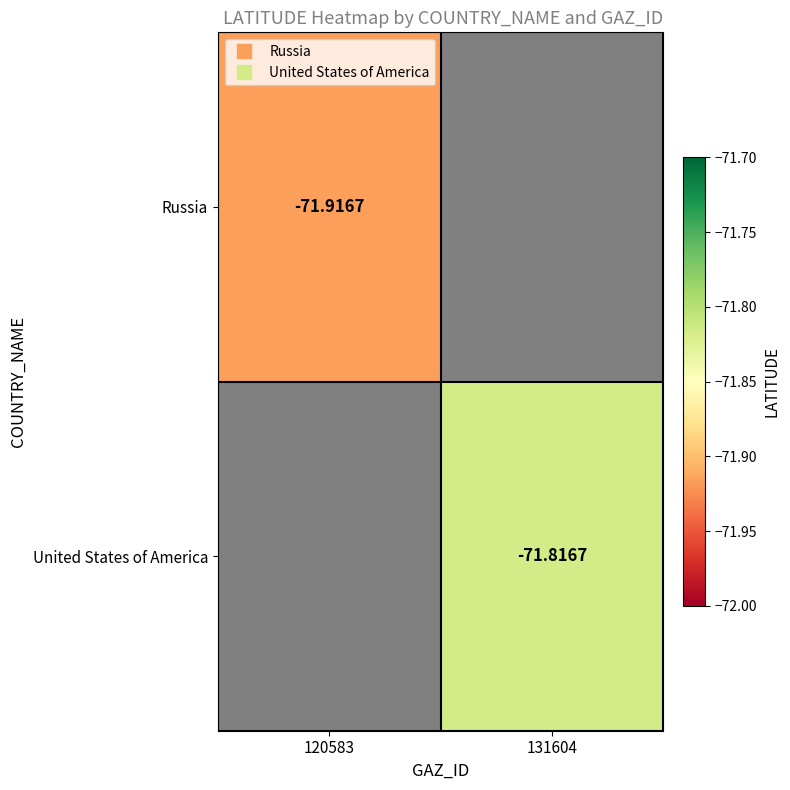

Which label corresponds to the largest value in the chart?

131604